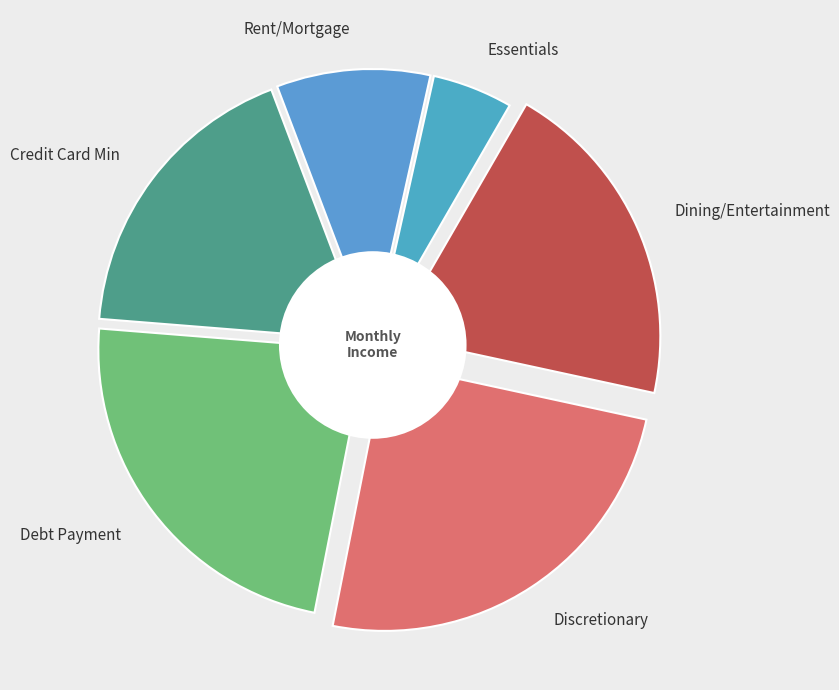

Is it true that 12936.0 is 17% of the pie?

True